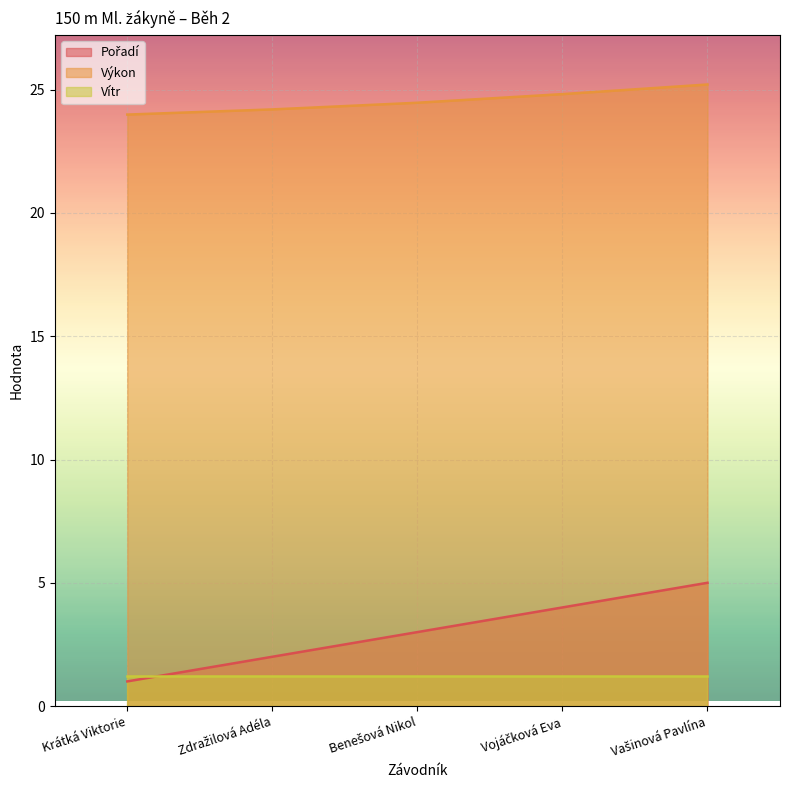

What position from the left is Benešová Nikol?

3